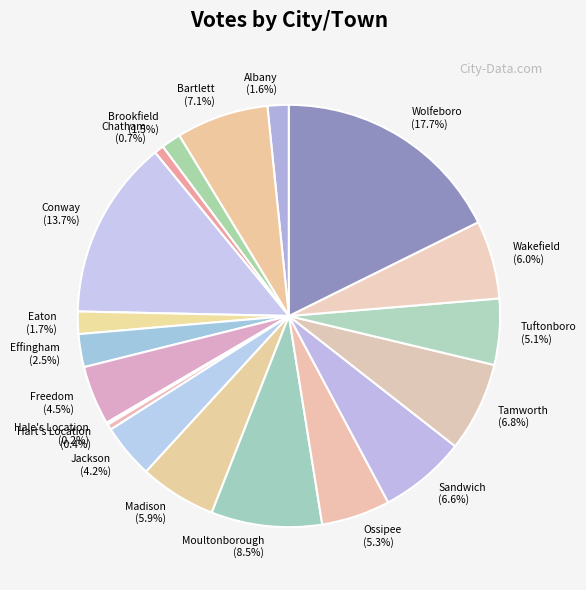

To the nearest percent, what is the average slice percentage?

5%